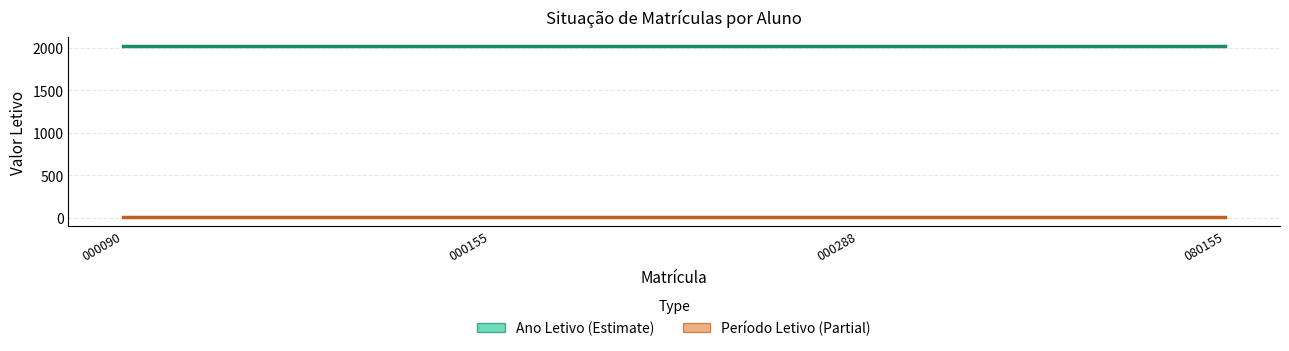

True or false: Ano Letivo (Estimate) and Período Letivo (Partial) cross at least once.

False